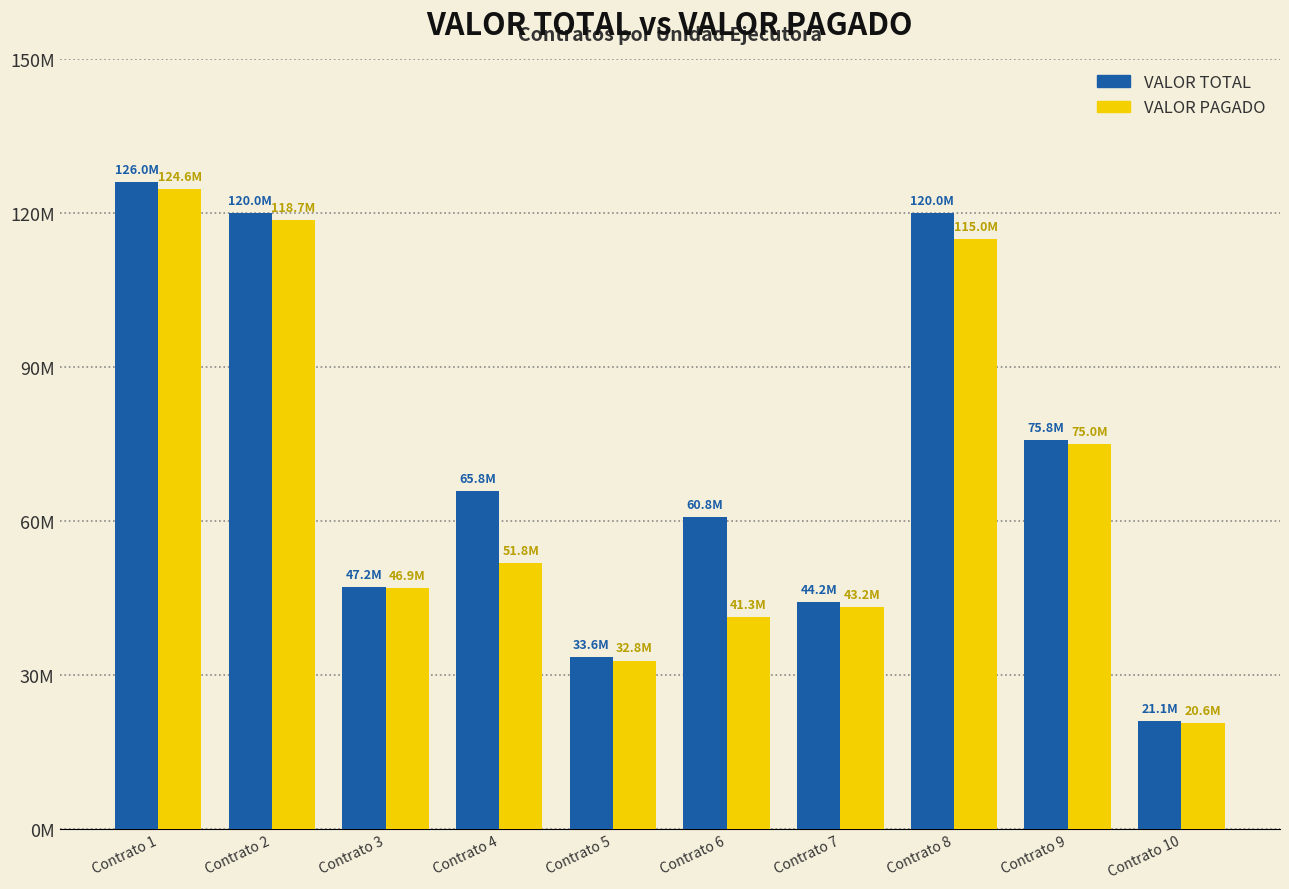

Reading left to right, transcribe all the data shown in this chart.

VALOR TOTAL: 126000000	120000000	47200000	65847600	33557975	60772424	44226000	120000000	75816000	21062753
VALOR PAGADO: 124600000	118666666	46933333	51802723	32812237	41279385	43243200	115000000	74973600	20594693